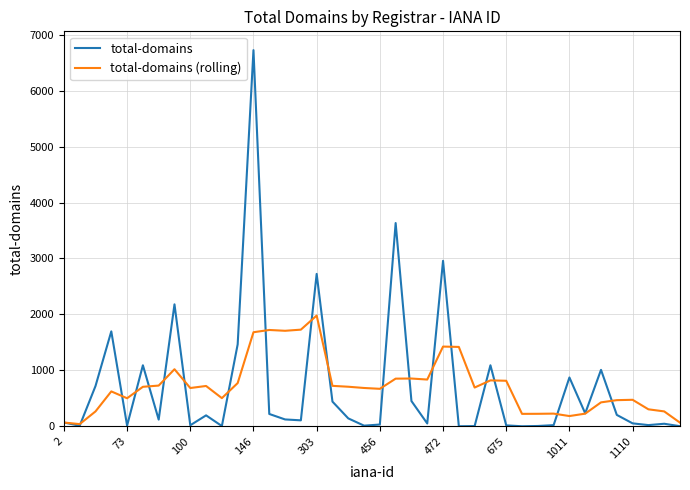

At how many categories does at least one series exceed 4971?

1